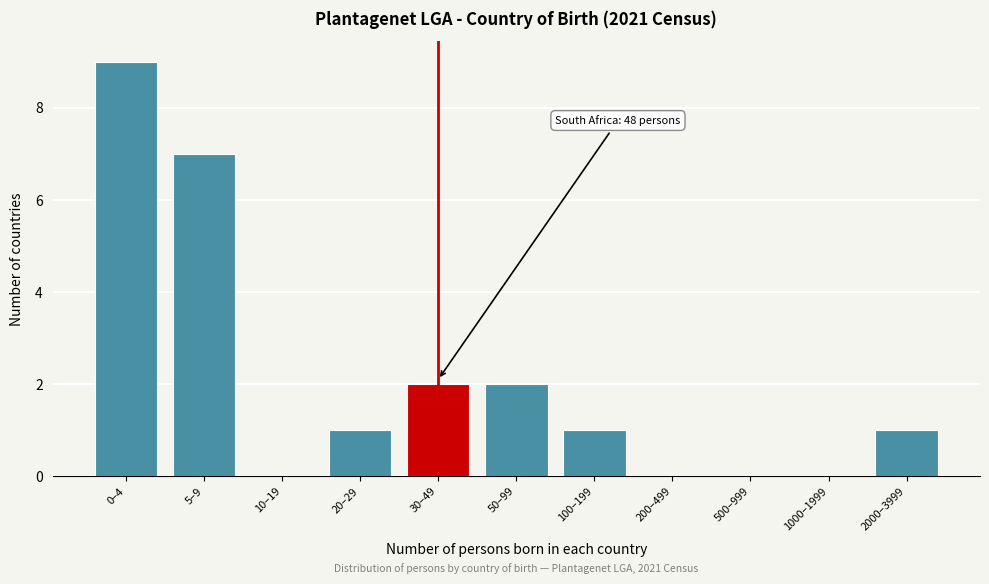

Reading right to left, what are all the values shown in this chart?

2000–3999=1	1000–1999=0	500–999=0	200–499=0	100–199=1	50–99=2	30–49=2	20–29=1	10–19=0	5–9=7	0–4=9